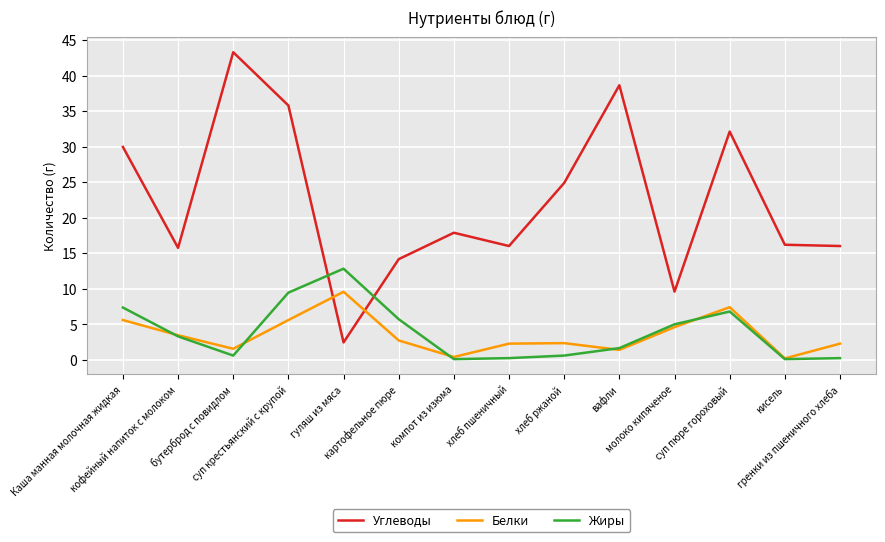

Rank the series by their maximum value, from highest to lowest.

Углеводы, Жиры, Белки